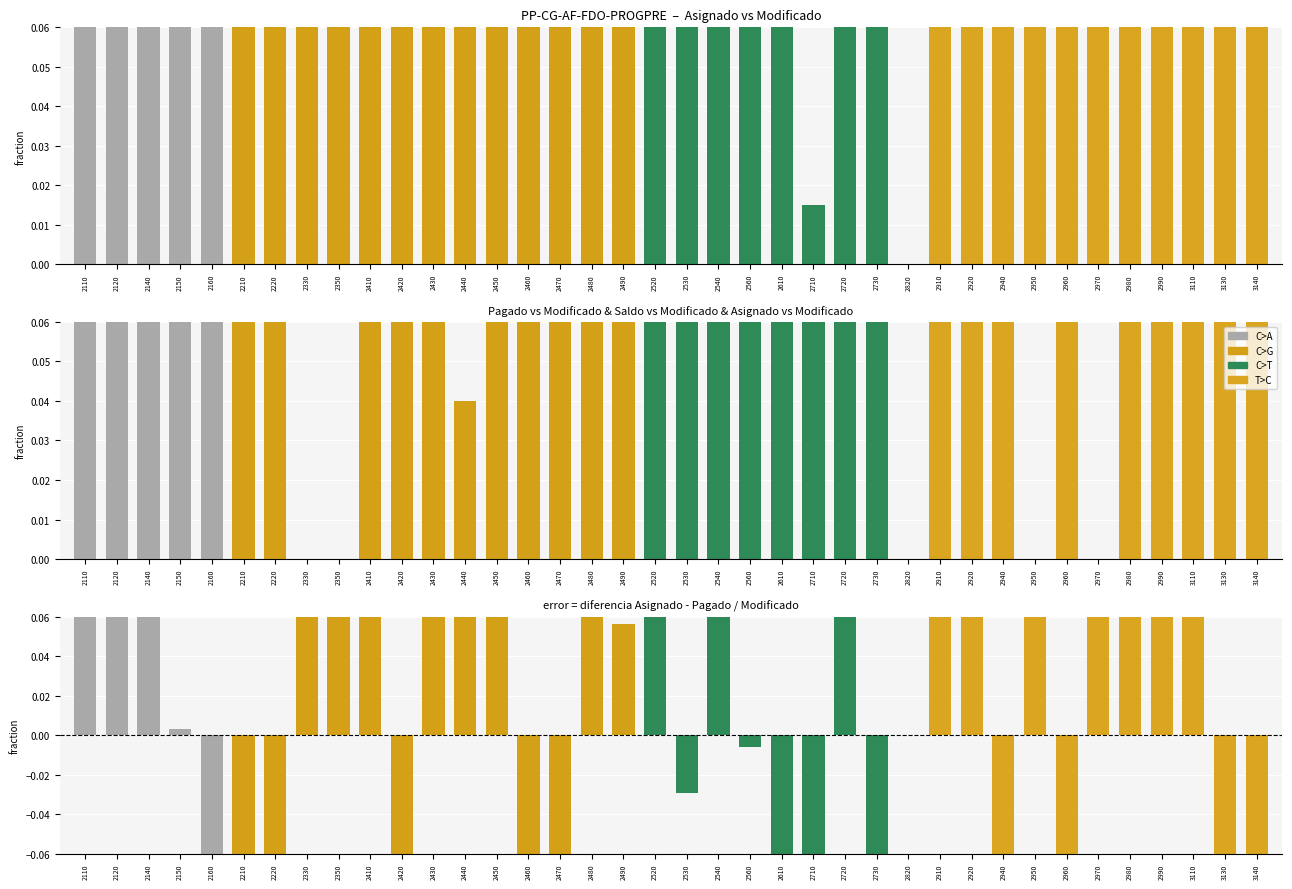

How many values in the Pagado series exceed 0?

33